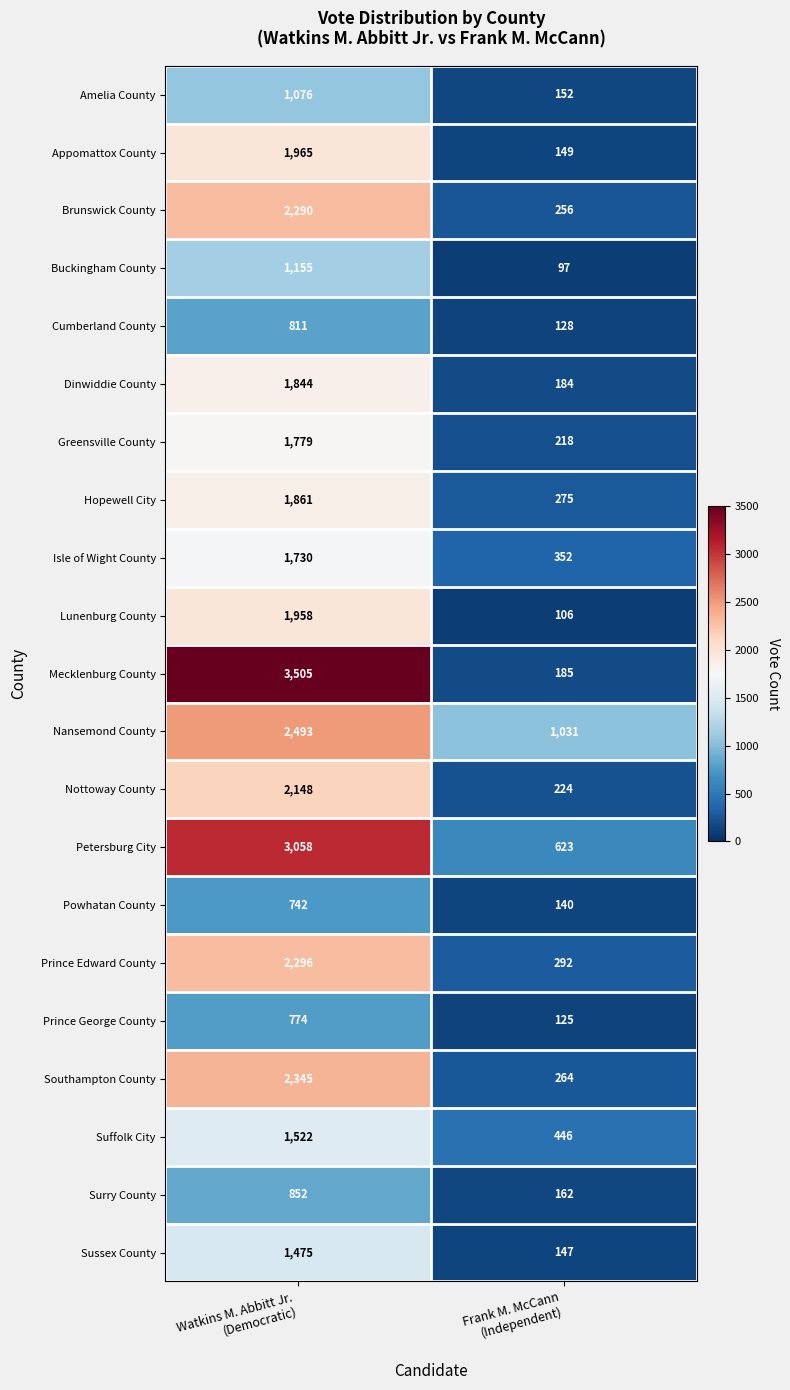

What is the highest value of the Petersburg City series?

3058